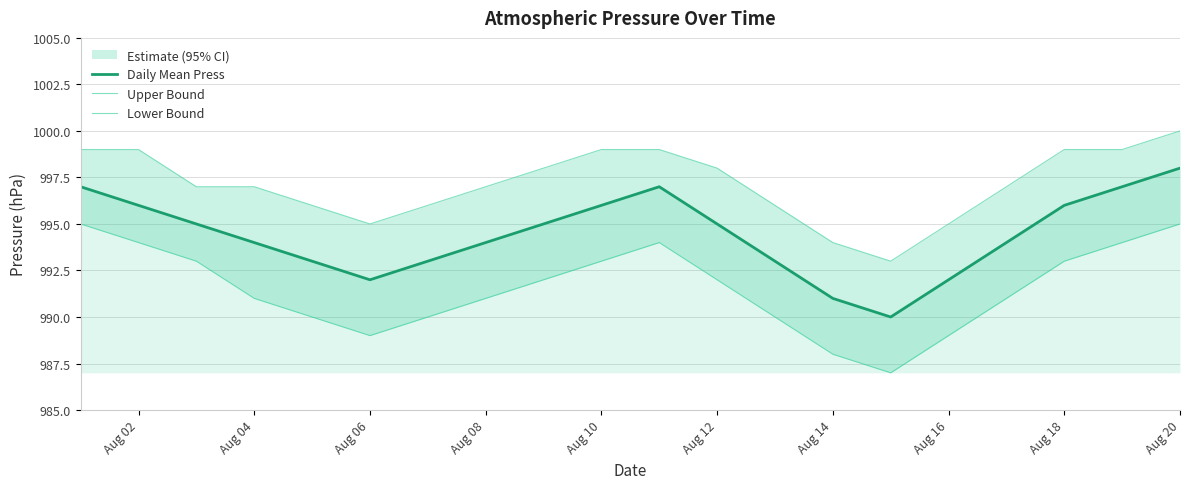

What is the maximum value for Daily Mean Press?

998